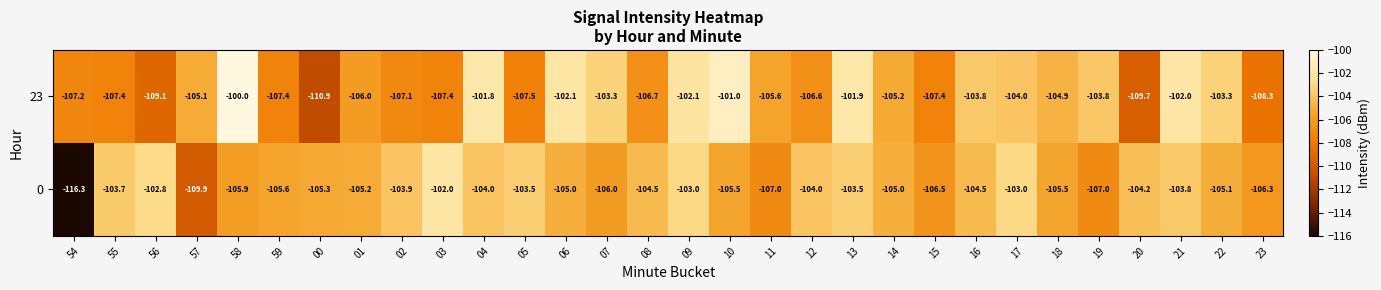

What is the average value of the 0 series?

-105.2